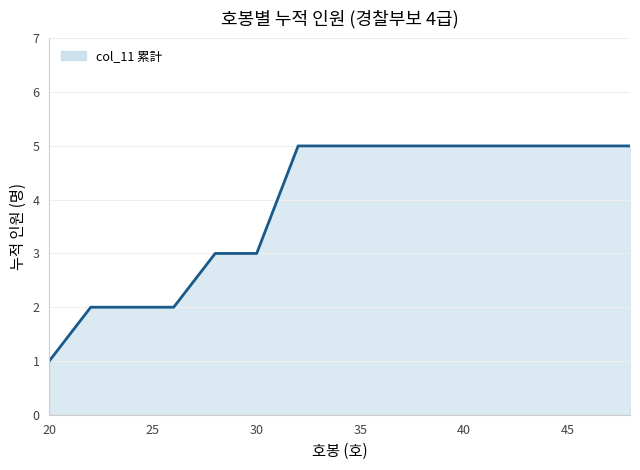

What is the greatest value displayed?

5